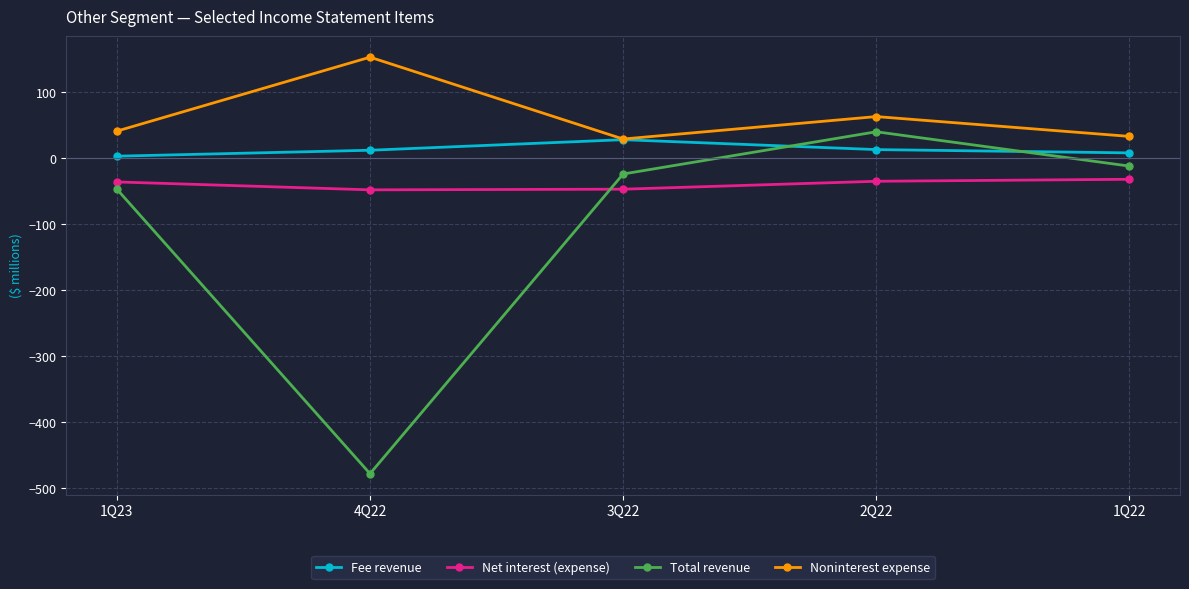

What is the label of the 2nd point from the right?

2Q22